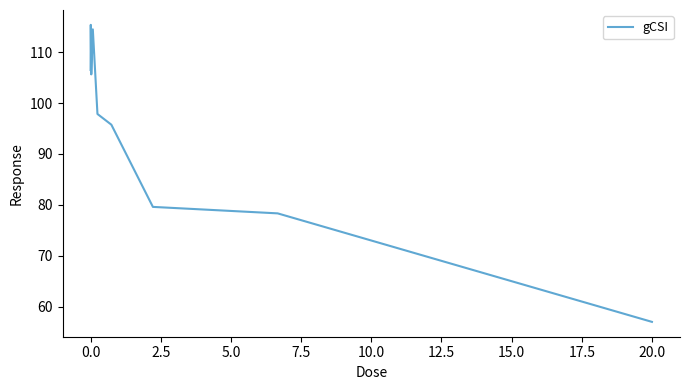

True or false: there are more than 1 points higher than both neighbors.

True